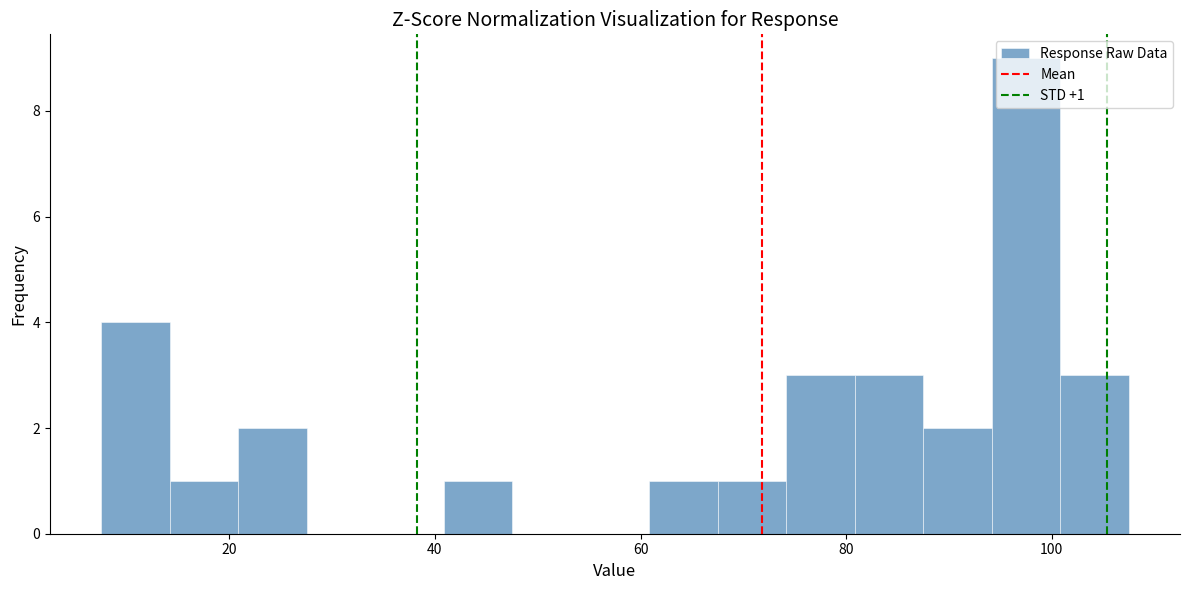

Read against the x-axis, roughly where is the centre of the tallest bar?

98